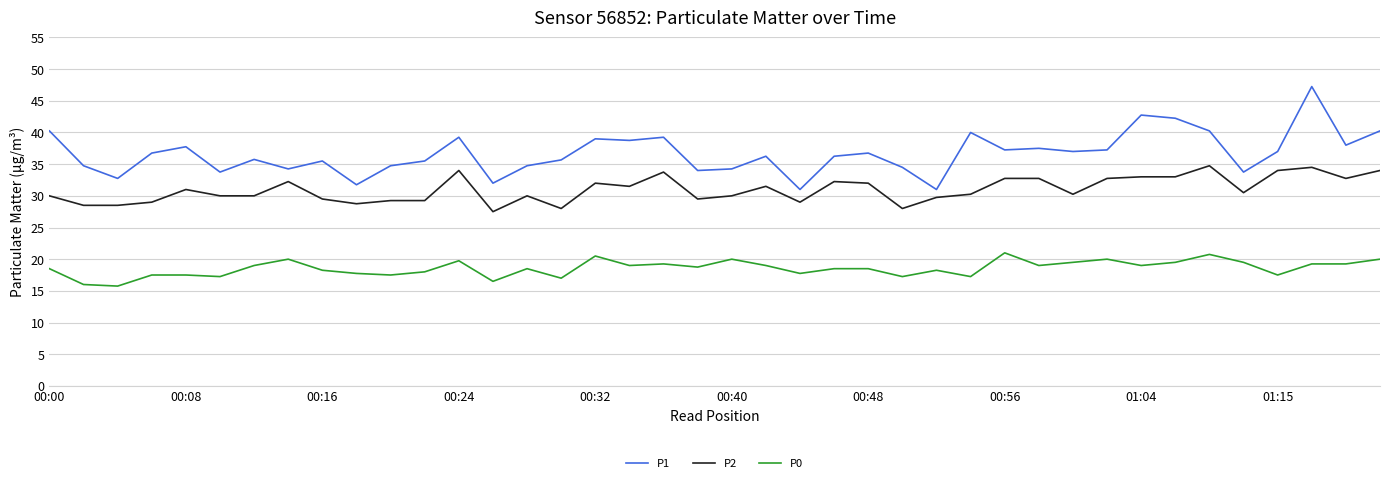

Which series has the largest total across all categories?

P1